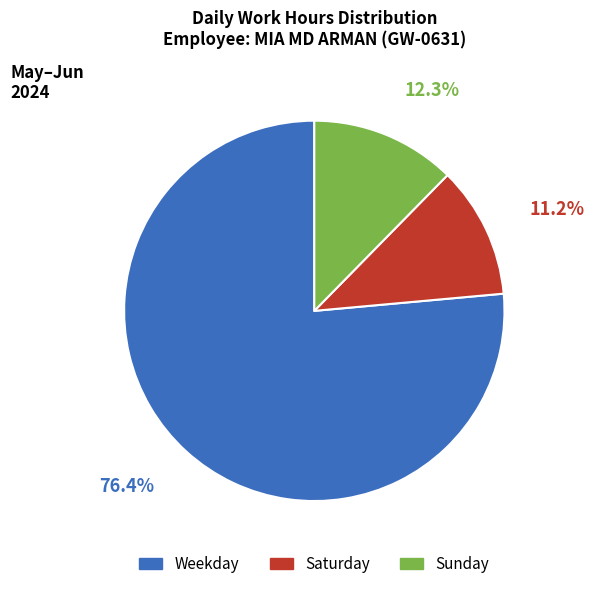

Is there a majority slice in this chart?

Yes